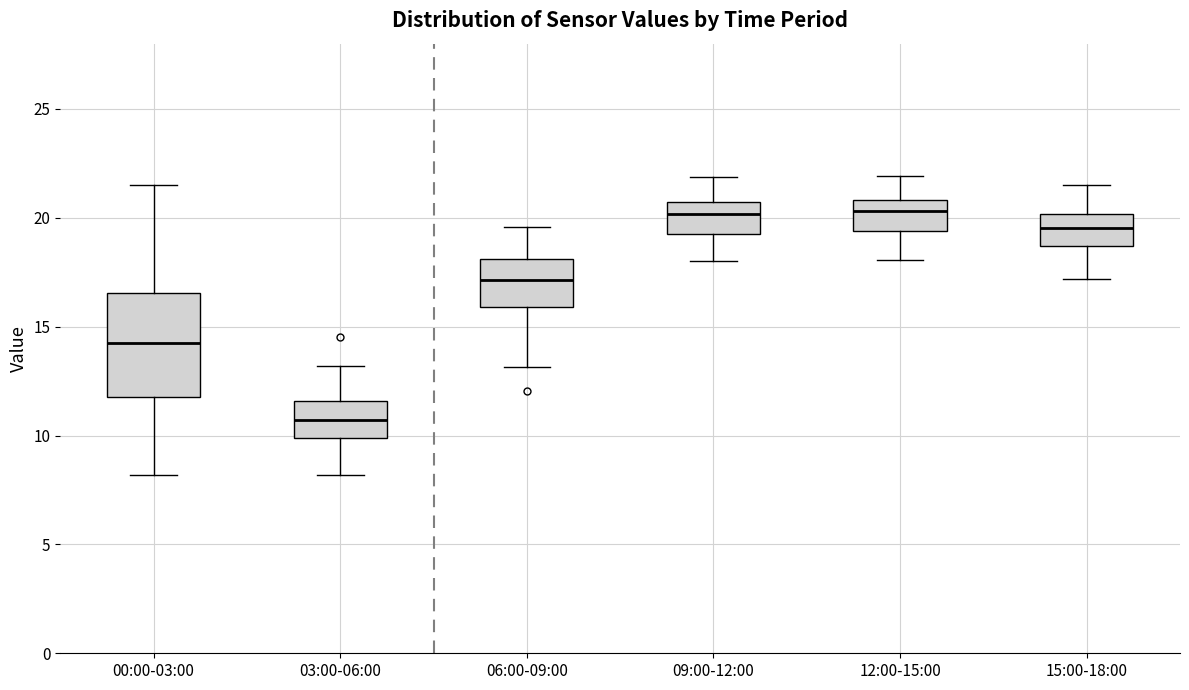

Where is the lower edge of the box for 12:00-15:00 on the y-axis? The values are not printed on the chart, so give them approximately, as read against the axis.

19.5